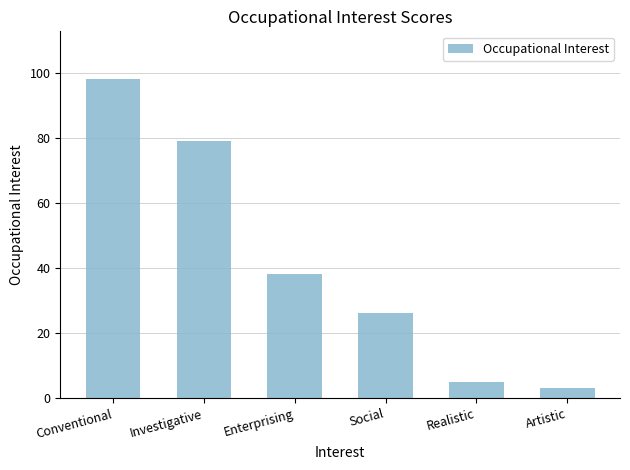

How many categories are shown in the chart?

6